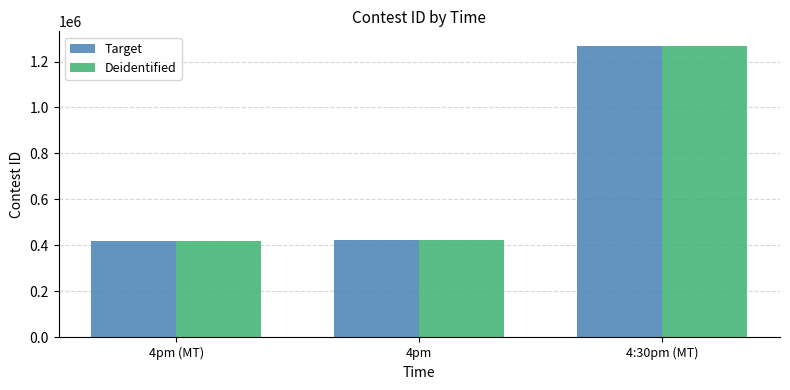

What is the difference between the maximum and minimum values in the Target series?

846719